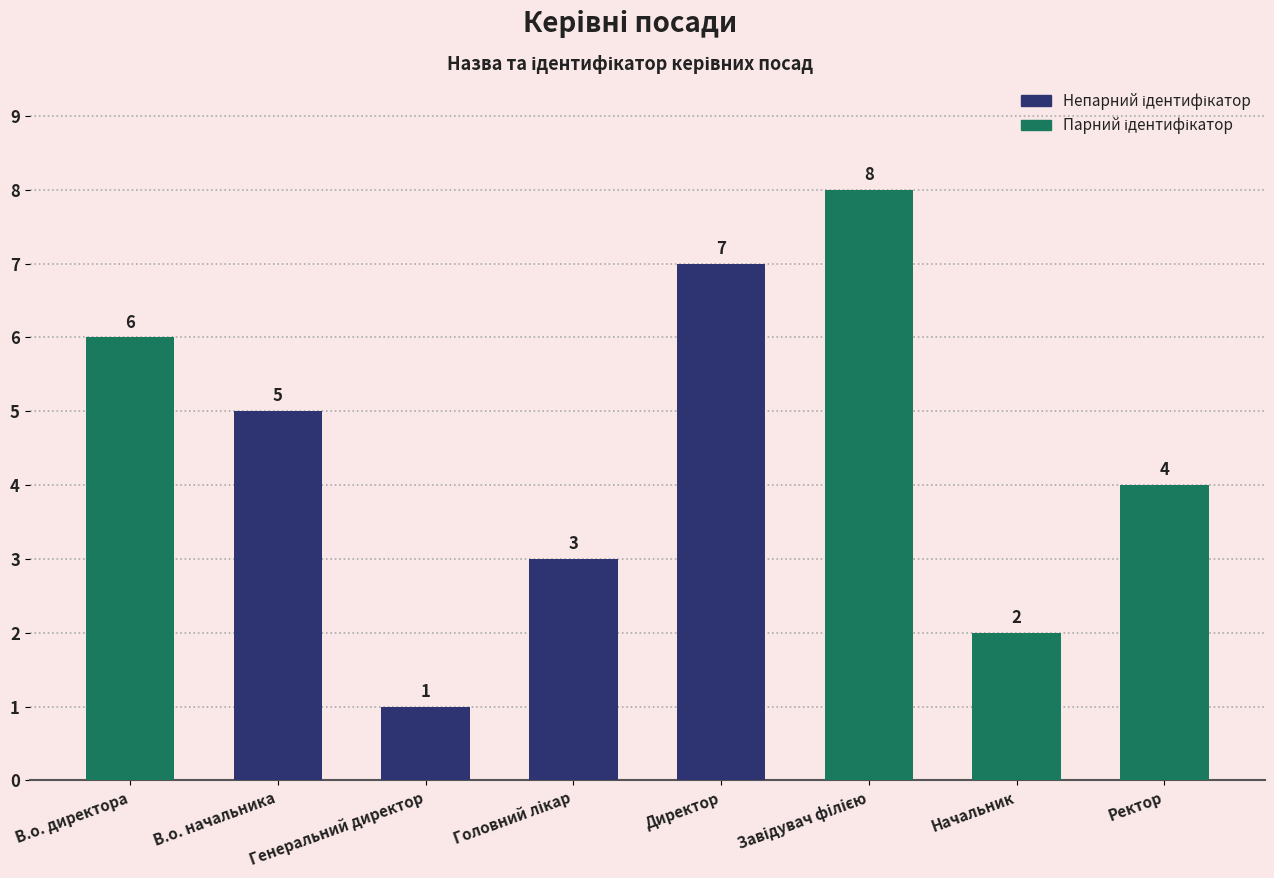

What is the value of the 6th bar from the left?

8